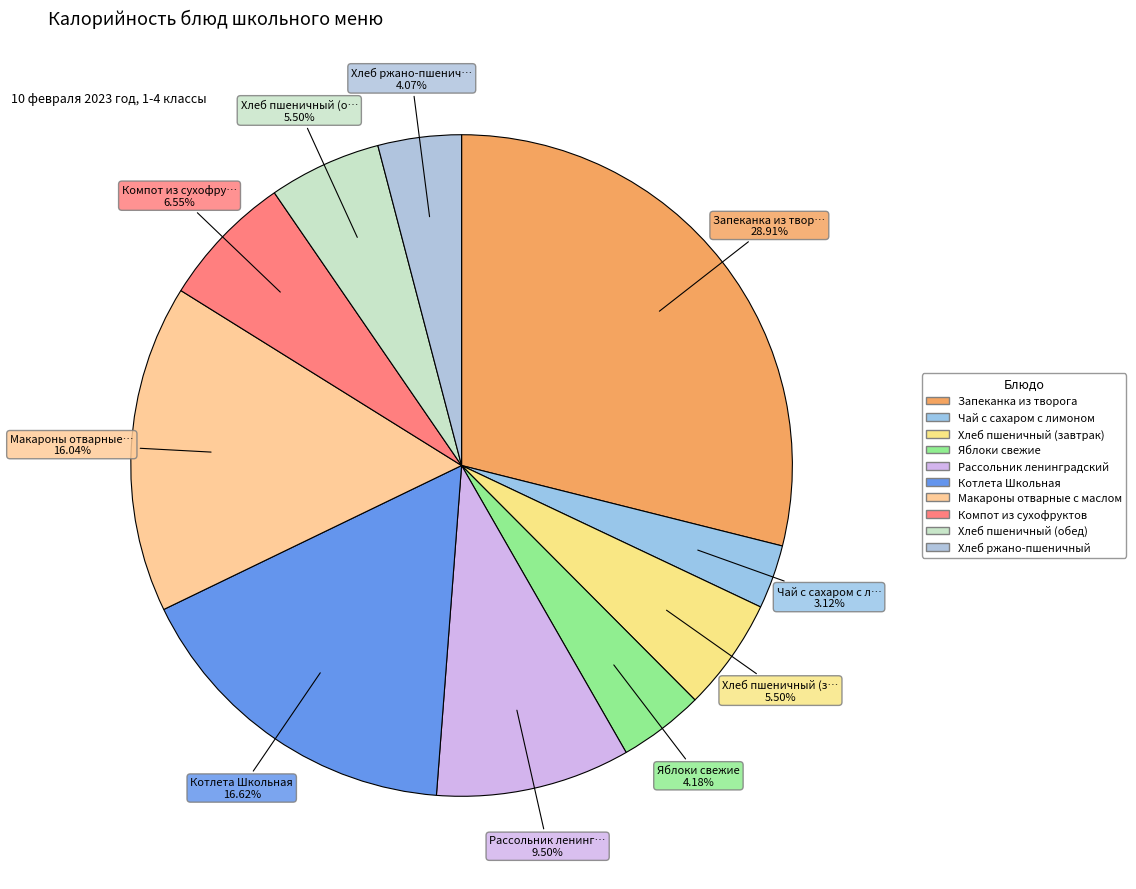

The Котлета Школьная slice represents 31% of the pie. True or false?

False